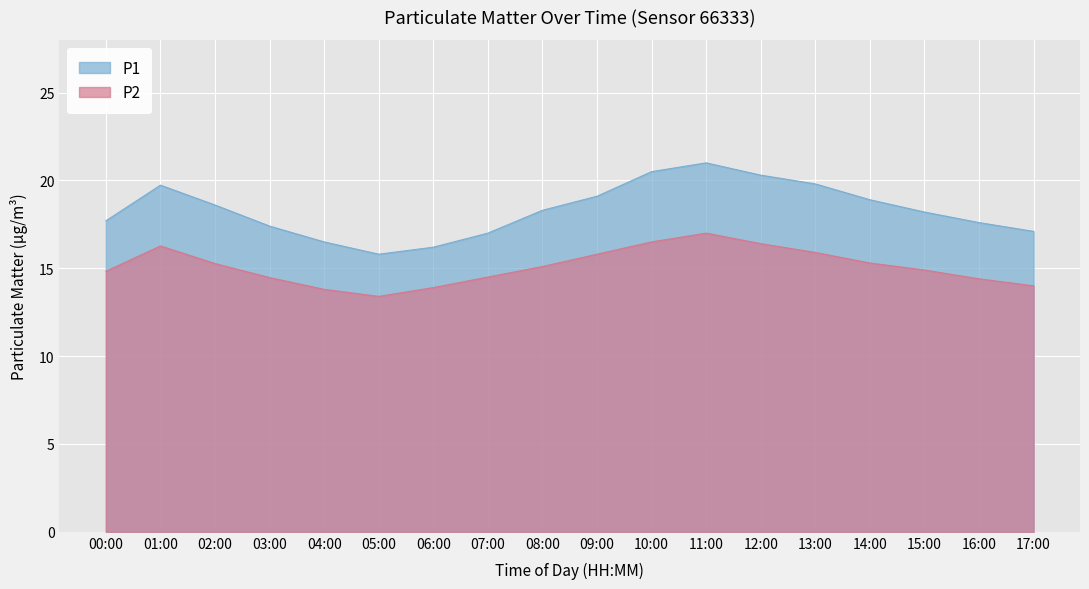

List the series in order of their overall mean, highest first.

P1, P2